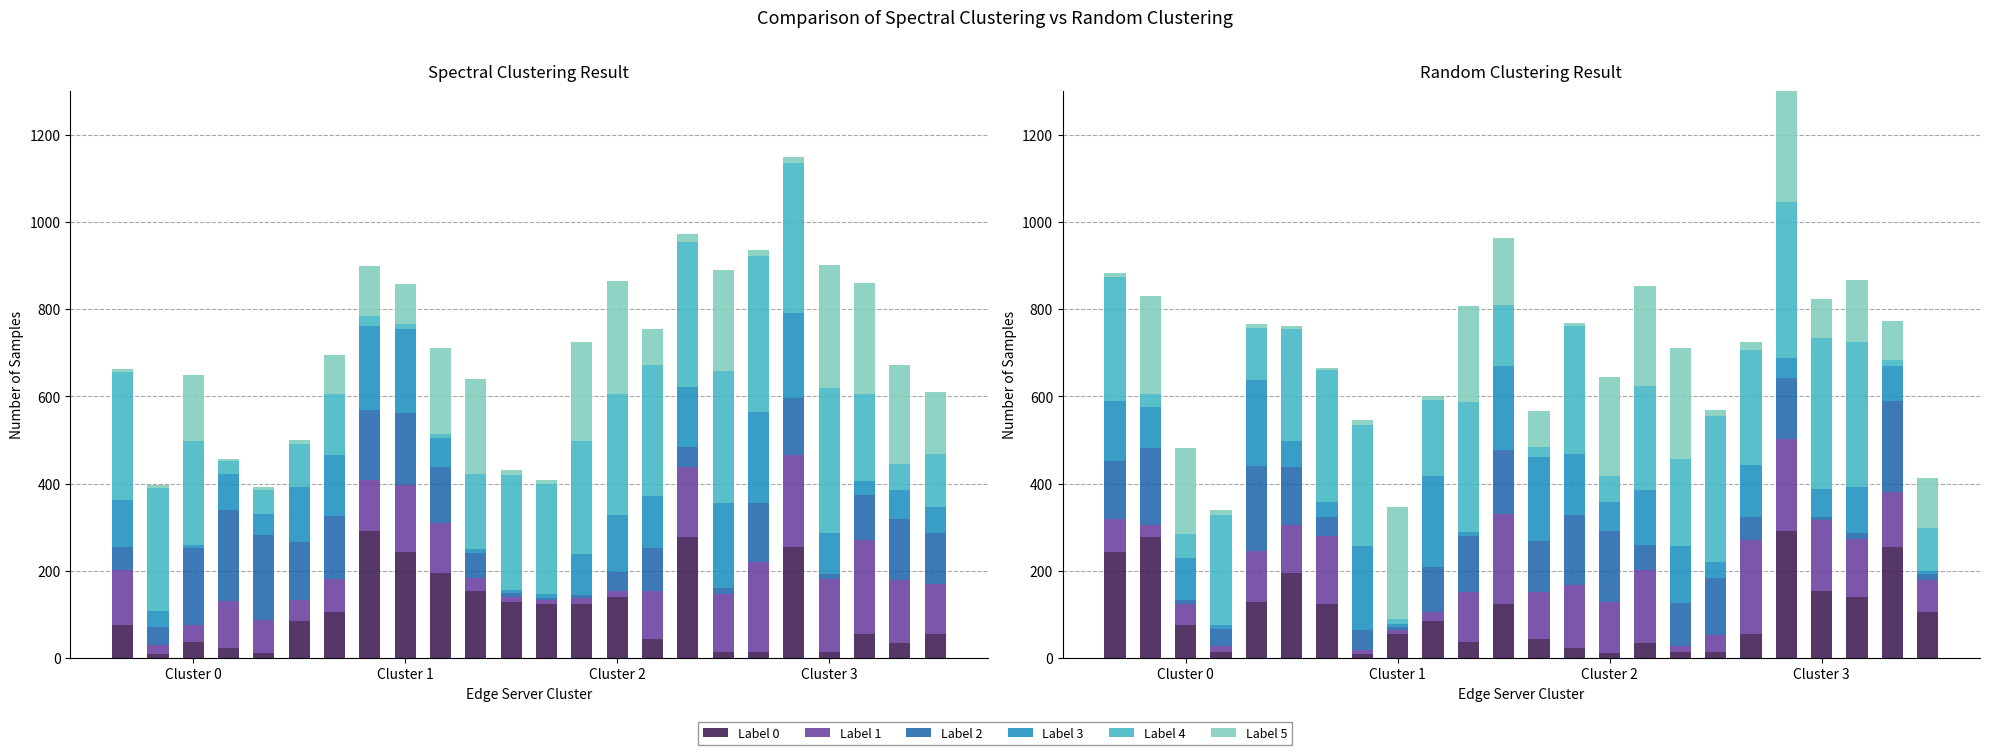

What is the label of the 20th bar from the right?

4